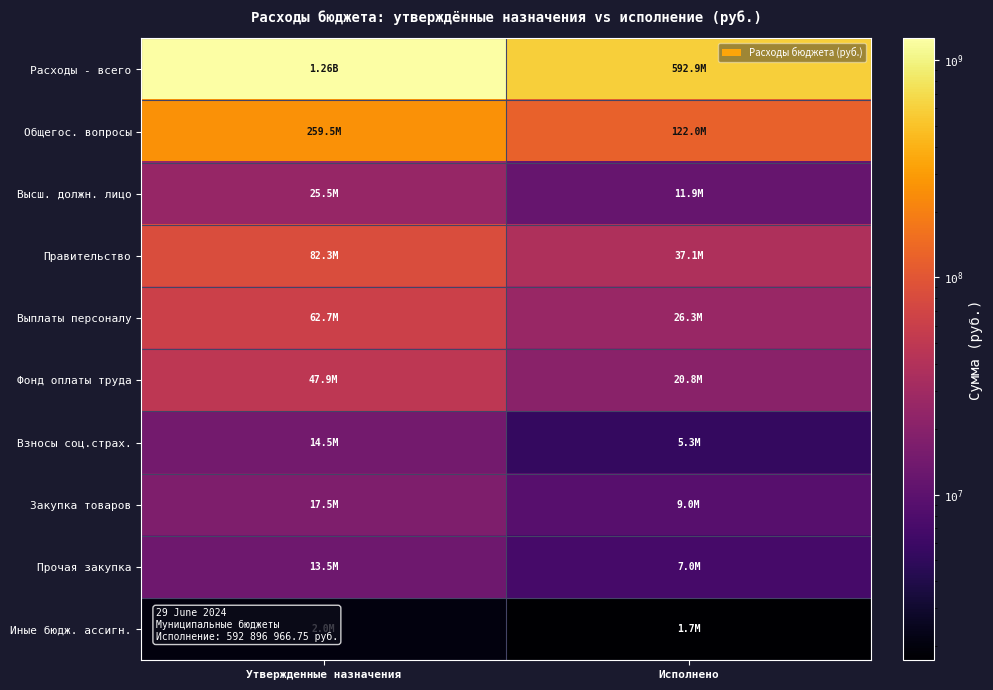

Between Утвержденные назначения and Исполнено, which is larger?

Утвержденные назначения